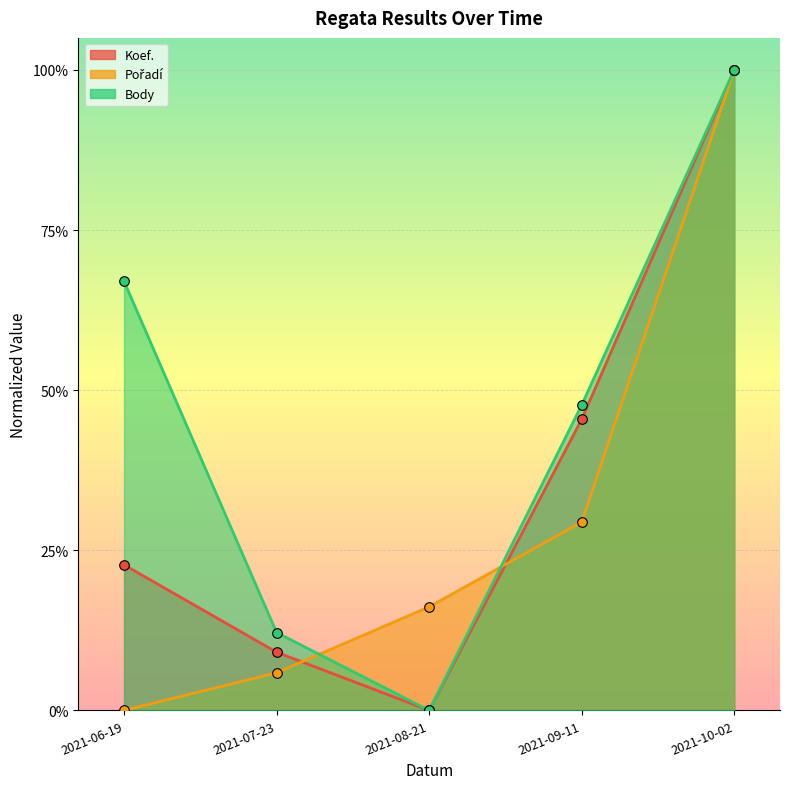

Which series has the largest total across all categories?

Body (line)